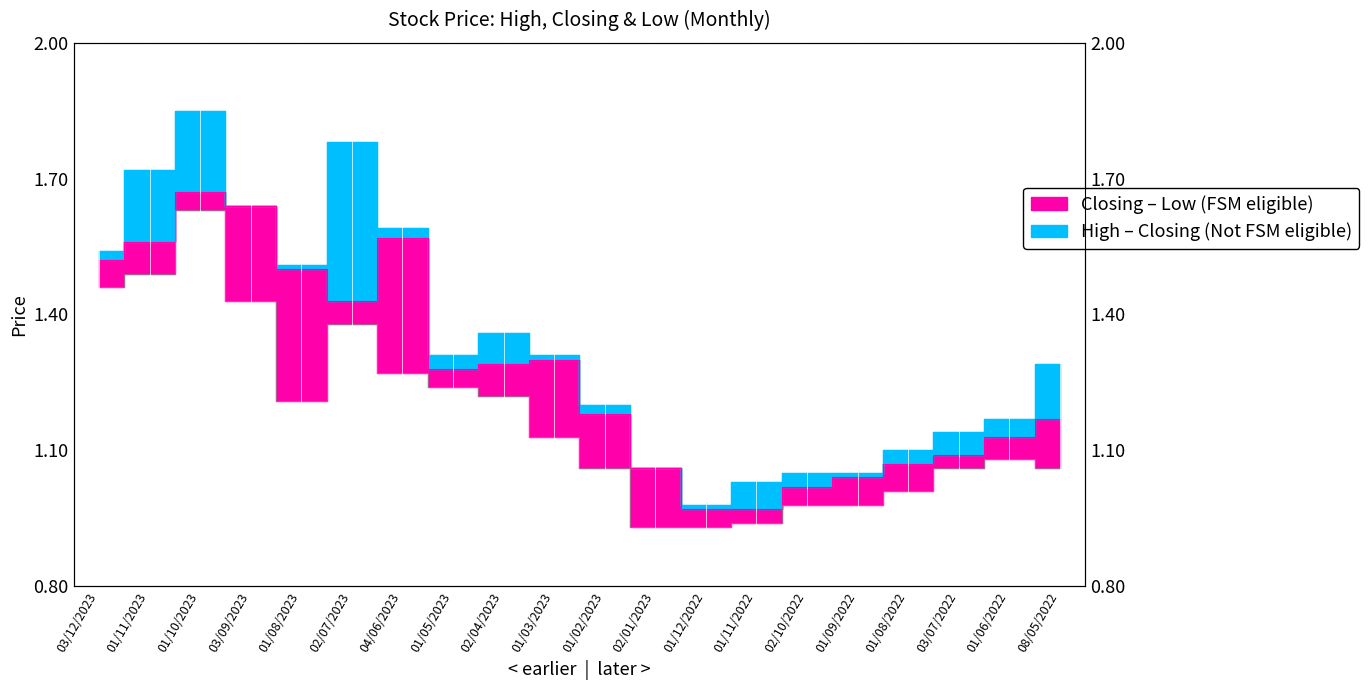

Does the chart display data point markers on the line(s)?

No